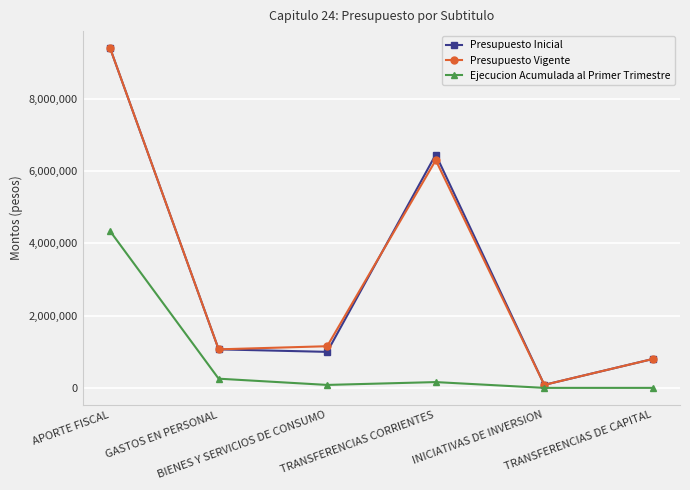

What is the label of the 2nd point from the right?

INICIATIVAS DE INVERSION